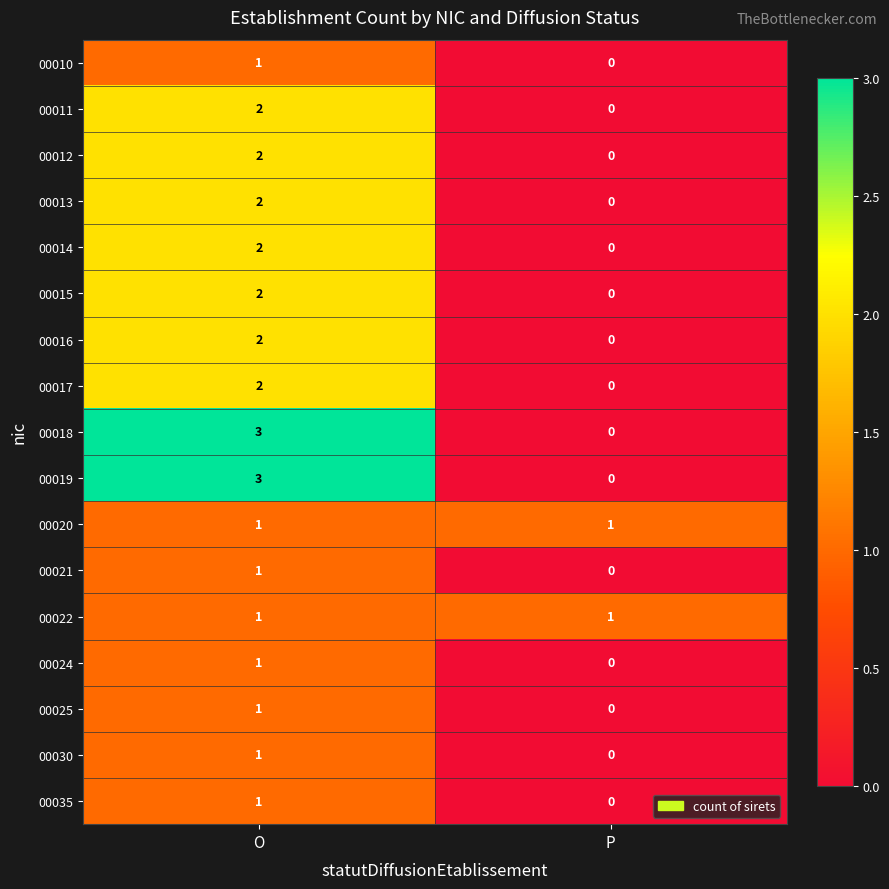

Count the number of data series in this chart.

17